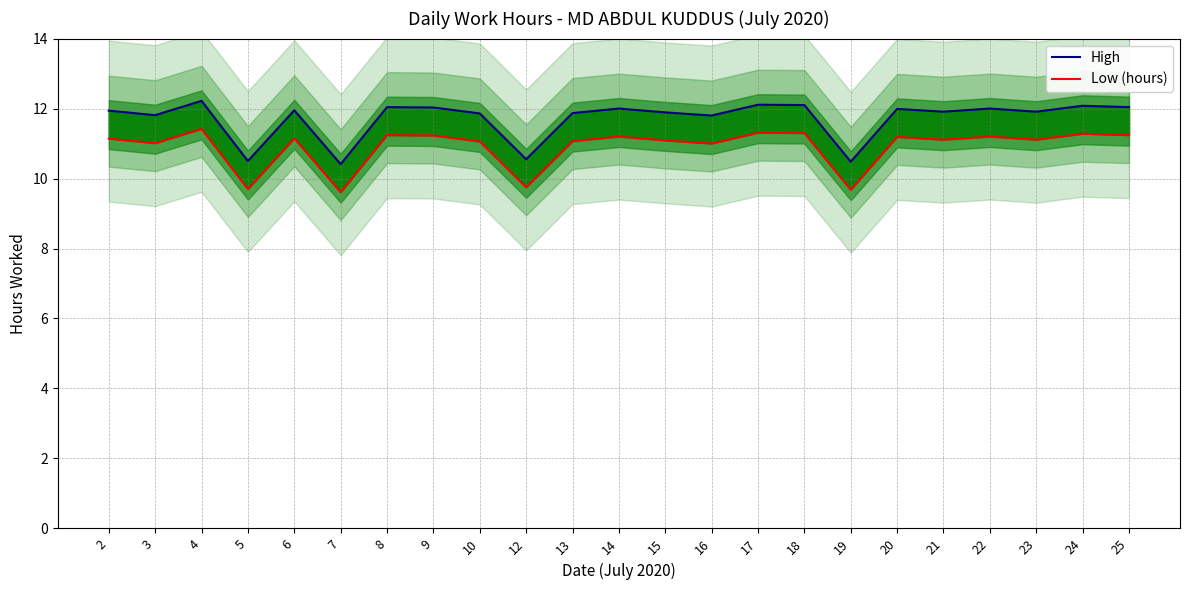

At which label does High first exceed 11?

2